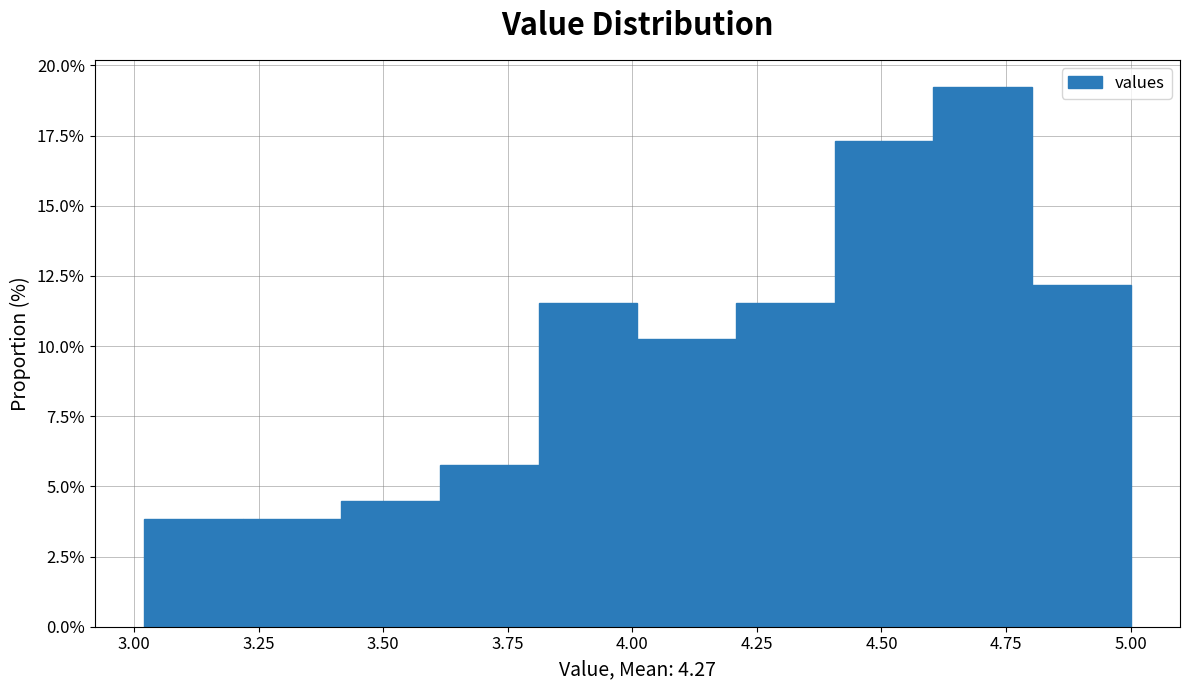

Around what value on the x-axis is the tallest bar? Give the approximate position of its centre, as read against the axis.

4.70